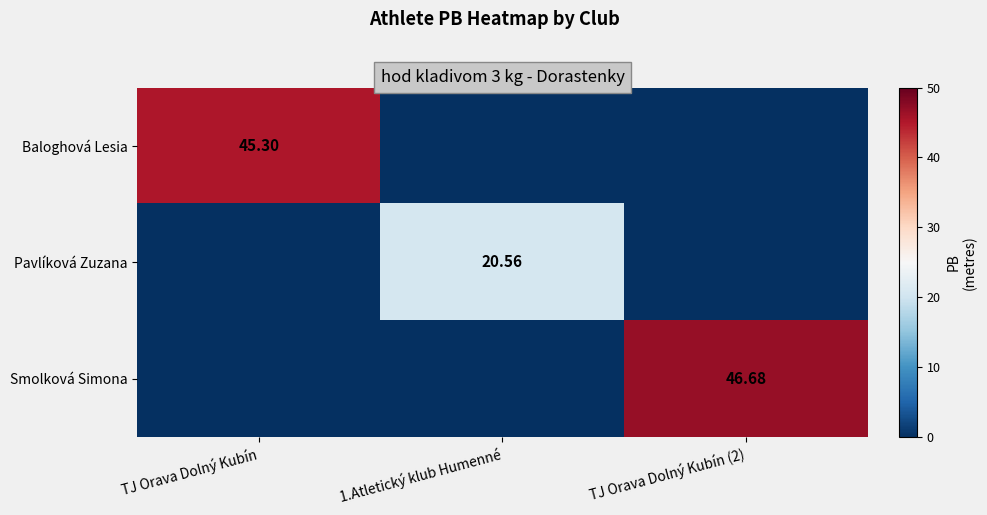

At which category is the sum across all series the highest?

TJ Orava Dolný Kubín (2)